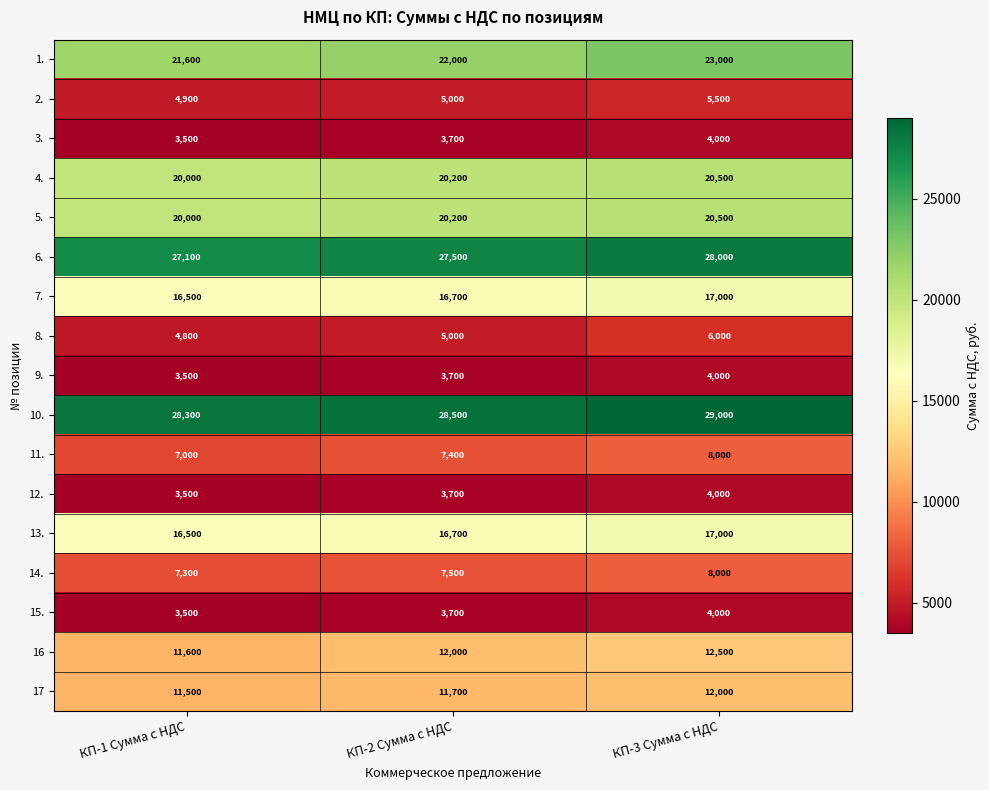

At which label is 11. closest to 7500?

КП-2 Сумма с НДС